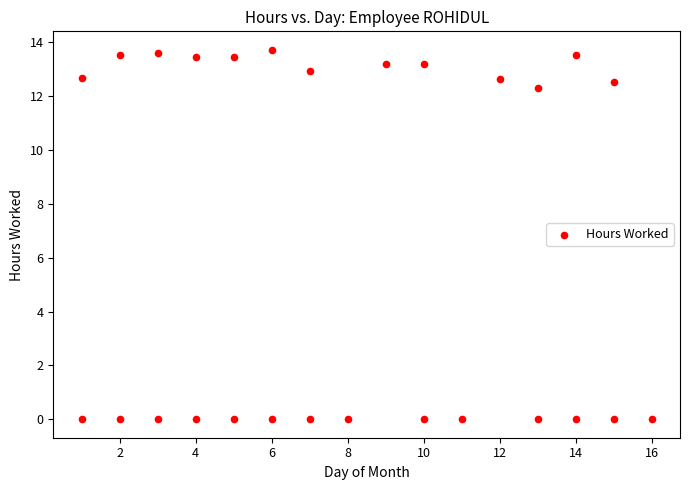

What is the range of X values (max minus min)?

15.0